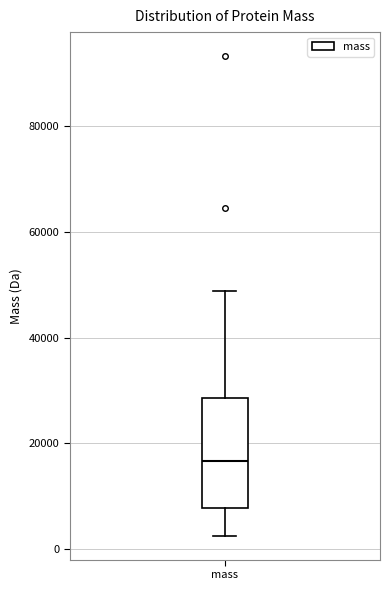

Where does the upper whisker of the box for mass end on the y-axis? The values are not printed on the chart, so give them approximately, as read against the axis.

48000